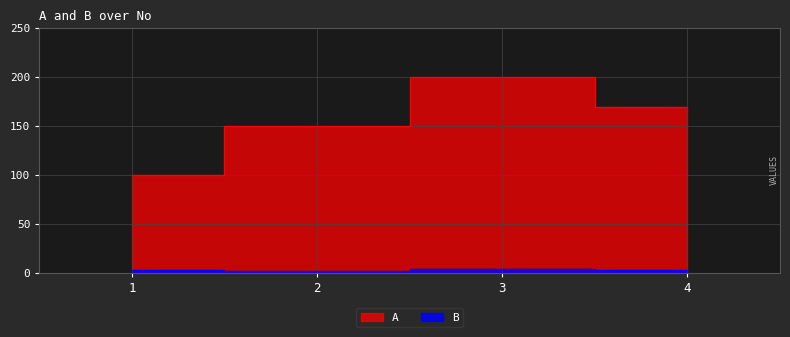

What is the value of the B point at the 4th from the left?

3